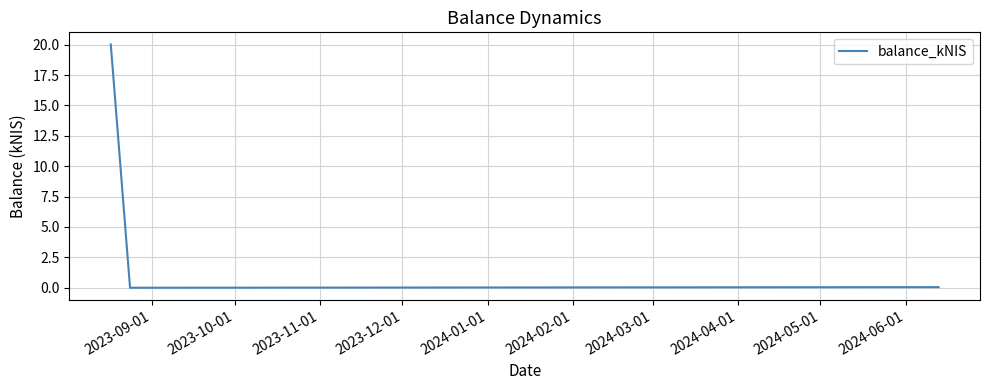

What is the average value?

6.7